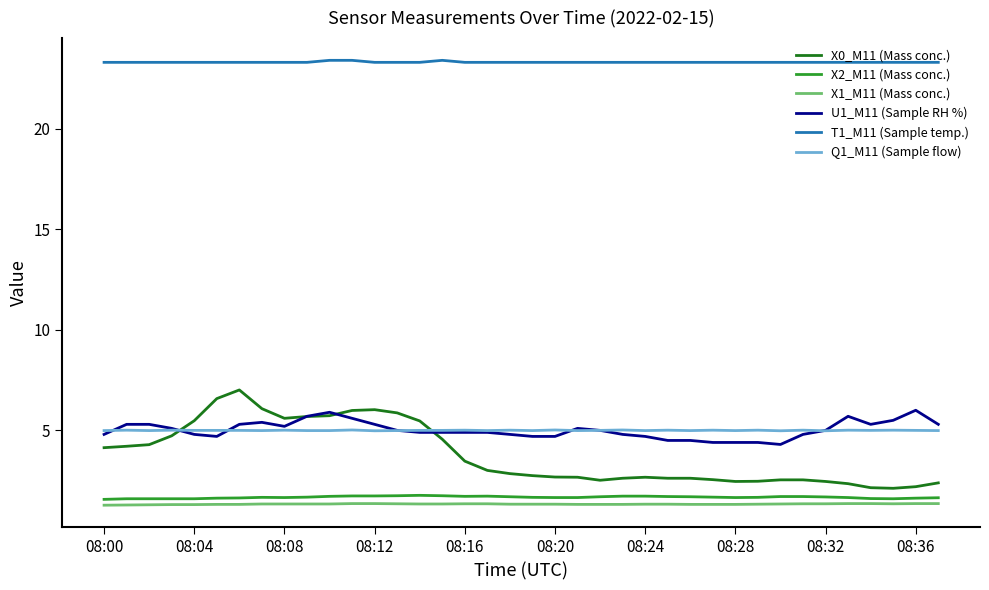

Which series has the largest total across all categories?

T1_M11 (Sample temp.)